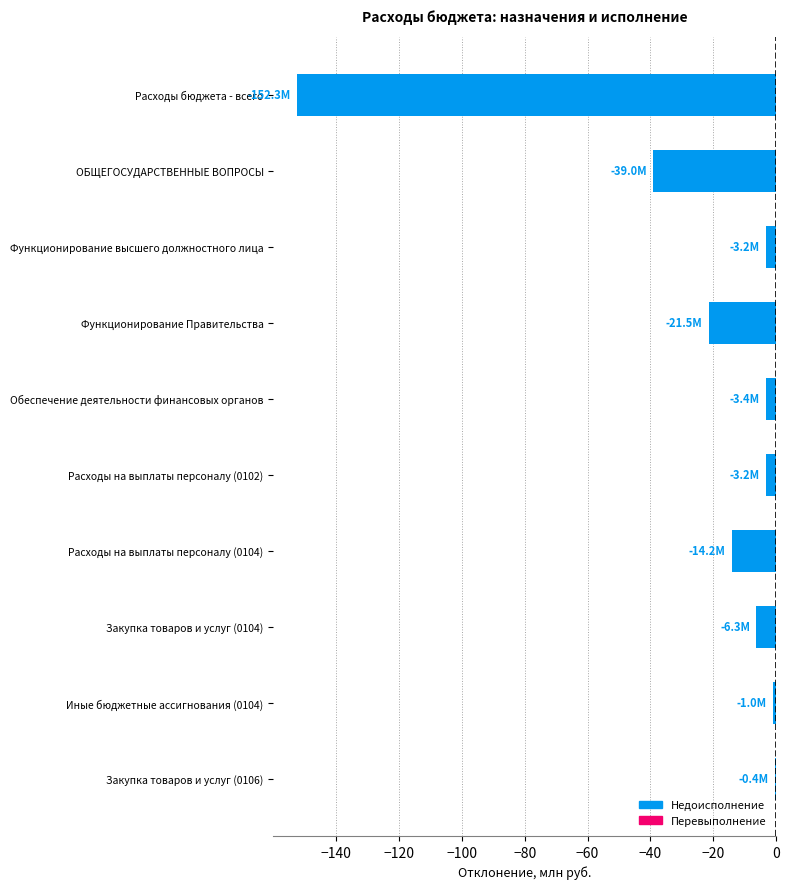

What is the sum of all values?

-244.6